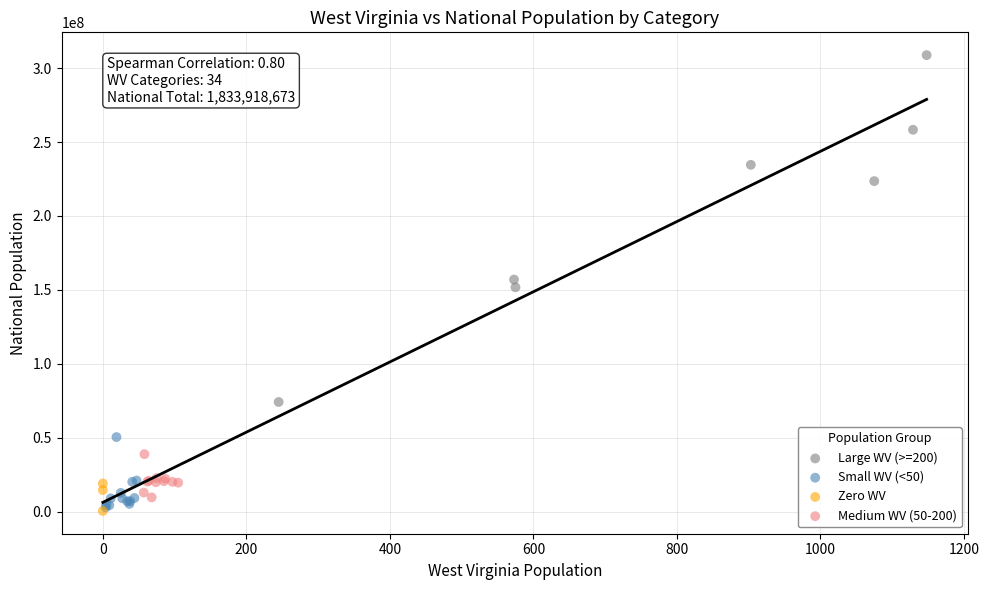

Which series has the widest spread of Y values?

Large WV (>=200)